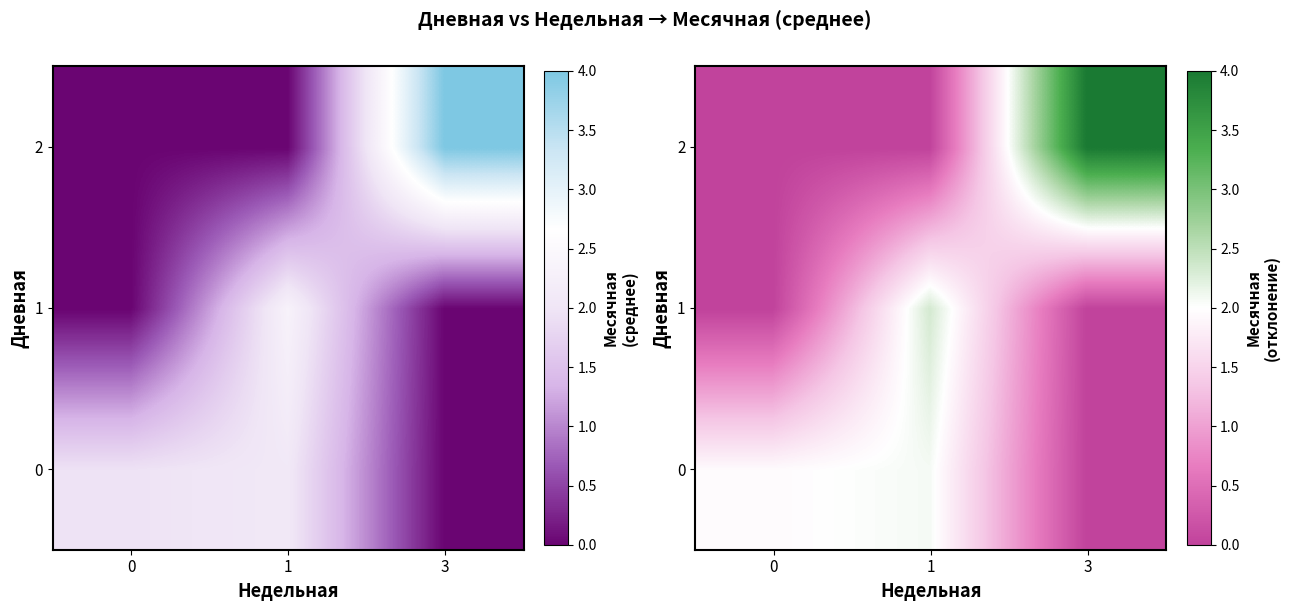

Is it true that 0 equals 2.1 at 1?

True